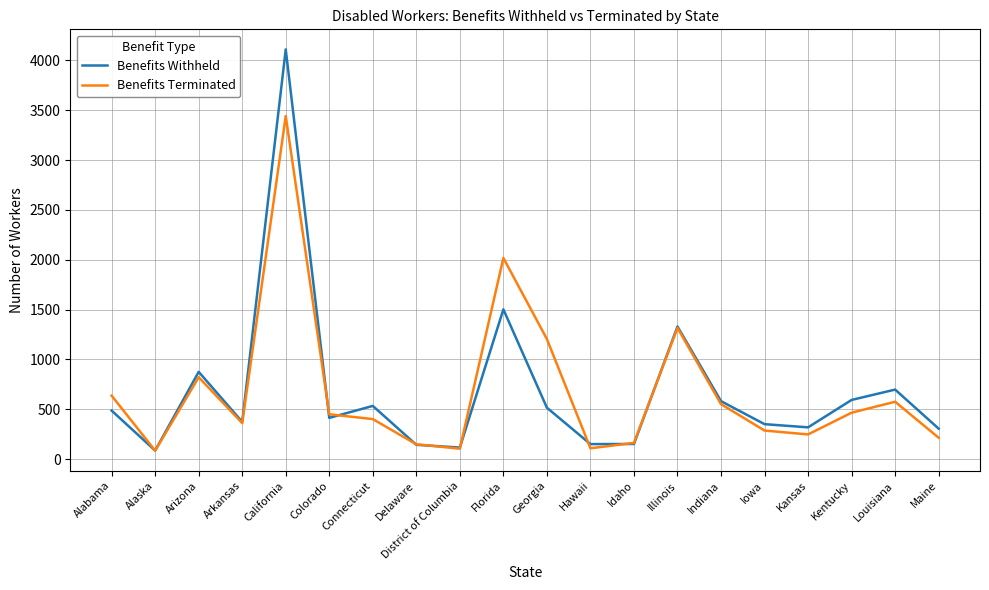

Count the number of categories in the chart.

20